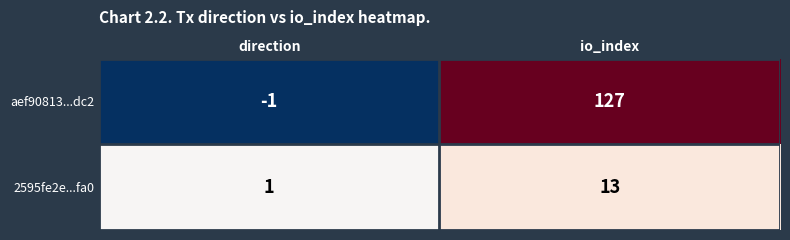

Reading left to right, transcribe all the data shown in this chart.

aef90813...dc2: -1	127
2595fe2e...fa0: 1	13